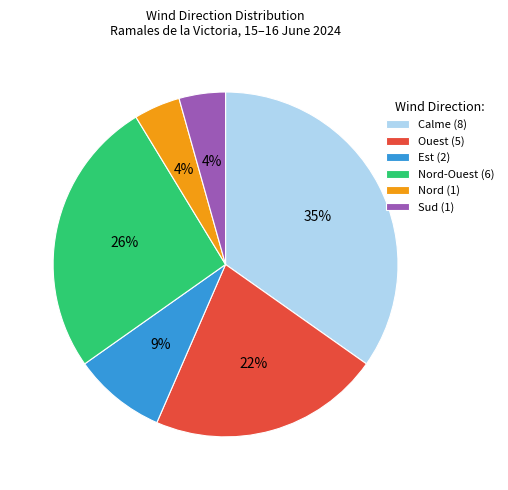

True or false: Ouest (5) accounts for 30% of the total.

False